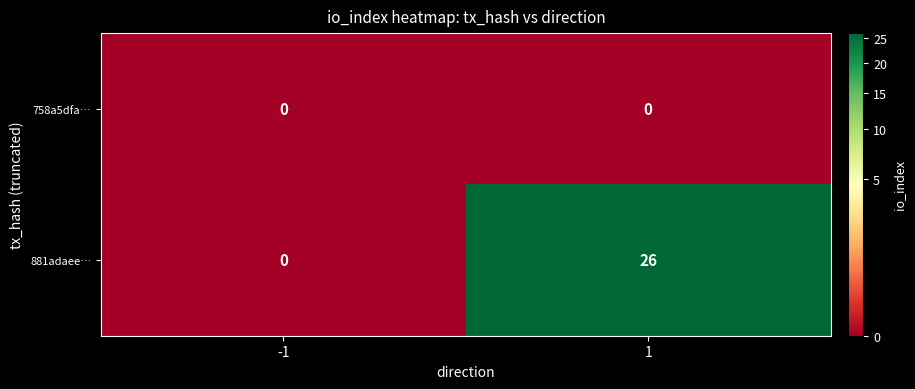

What is the approximate value of 881adaee… at 1, to the nearest 5?

25